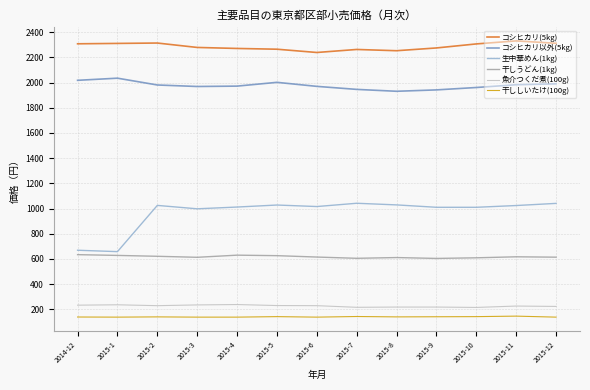

What is the maximum value for コシヒカリ(5kg)?

2331